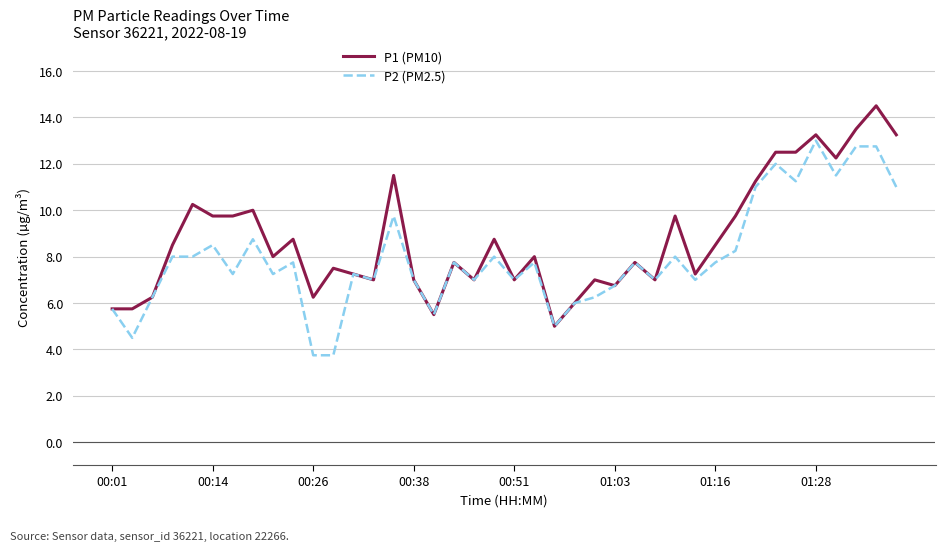

Rank the series by their maximum value, from highest to lowest.

P1 (PM10), P2 (PM2.5)